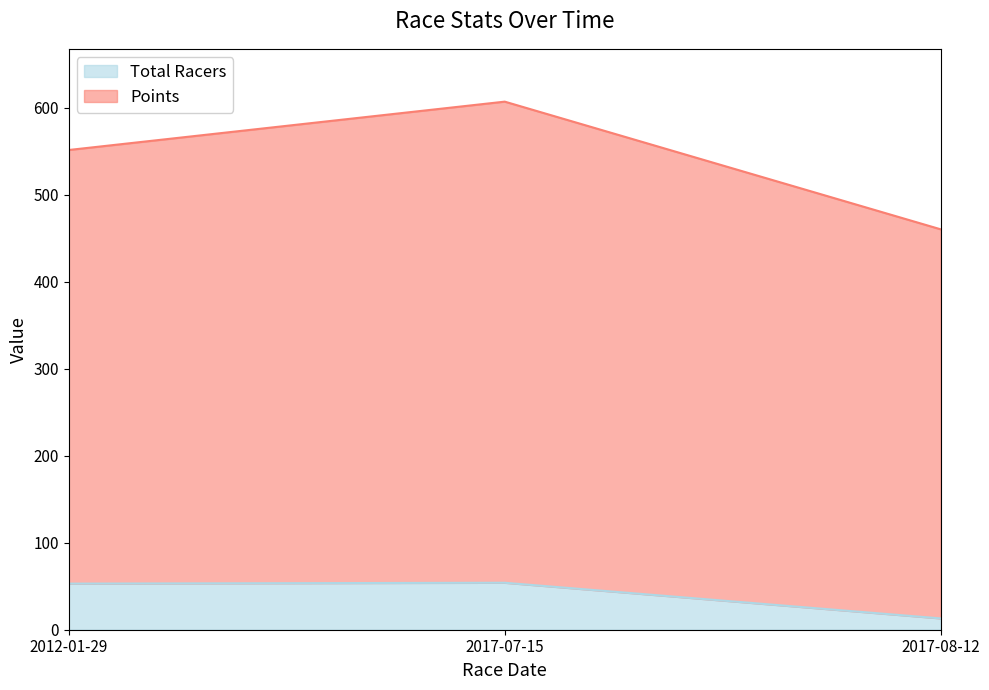

Which series has the largest total across all categories?

Points